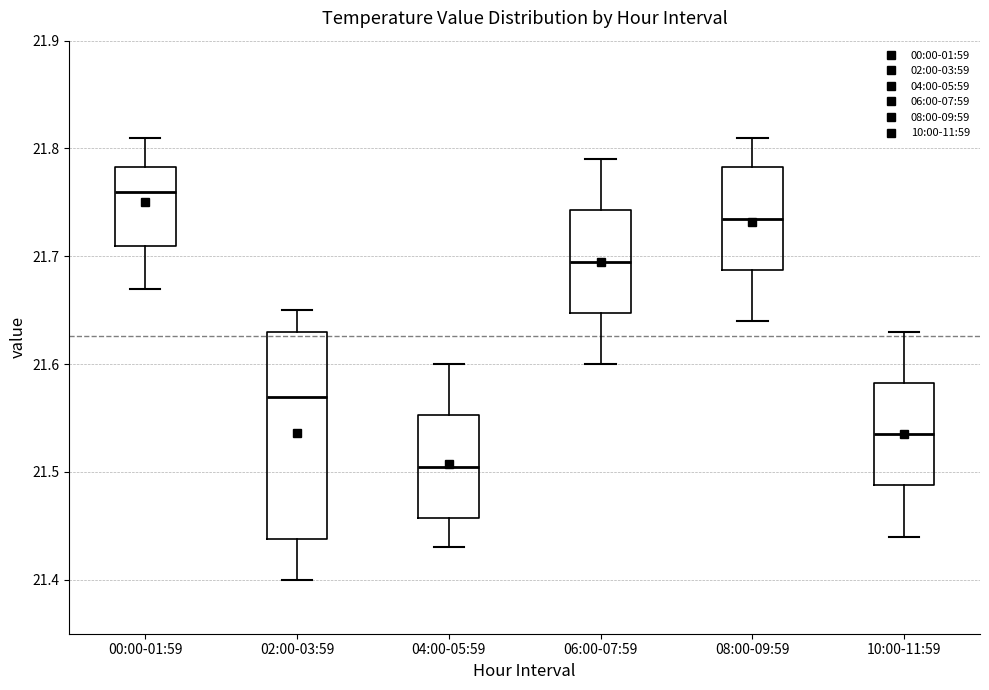

Reading left to right, transcribe this box plot: for each box, give where its median line is, the range the box spans, and where its two whiskers end, as read against the y-axis. The values are not printed on the chart, so give them approximately, as read against the axis.

00:00-01:59: median 21.76, box 21.71 to 21.78, whiskers 21.67 to 21.81
02:00-03:59: median 21.57, box 21.44 to 21.63, whiskers 21.40 to 21.65
04:00-05:59: median 21.51, box 21.46 to 21.55, whiskers 21.43 to 21.60
06:00-07:59: median 21.70, box 21.65 to 21.74, whiskers 21.60 to 21.79
08:00-09:59: median 21.74, box 21.69 to 21.78, whiskers 21.64 to 21.81
10:00-11:59: median 21.54, box 21.49 to 21.58, whiskers 21.44 to 21.63